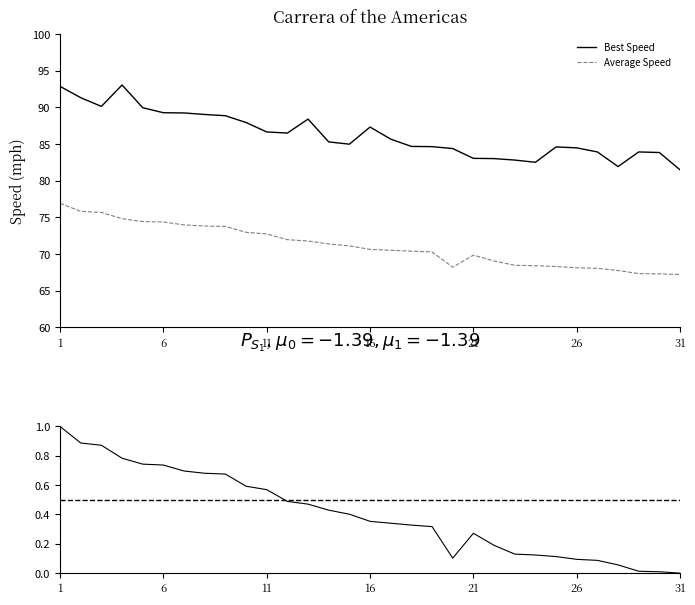

True or false: Average Speed has more than 1 points higher than both neighbors.

False